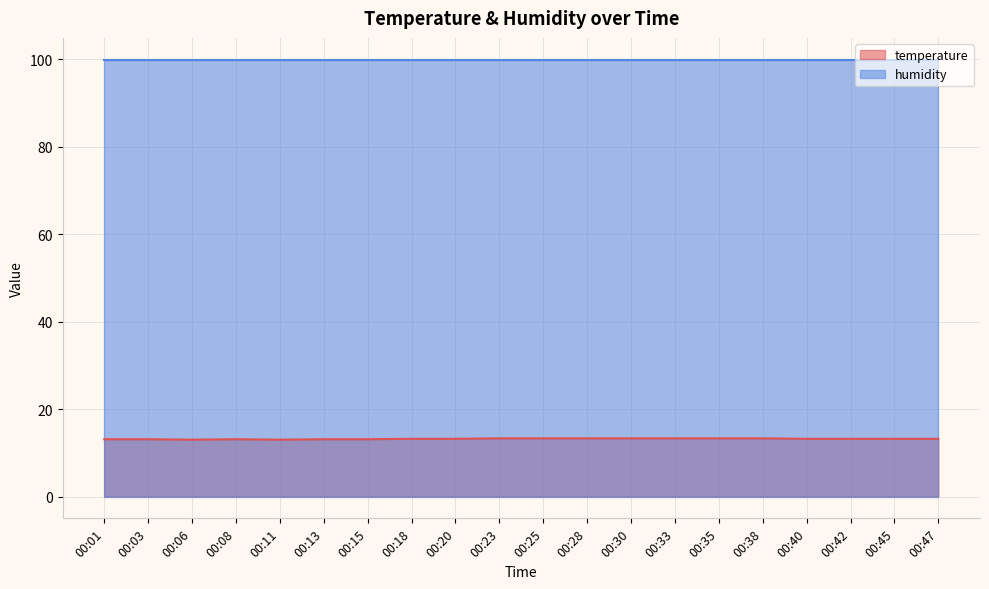

What is the total value across all series at 00:11?

112.9